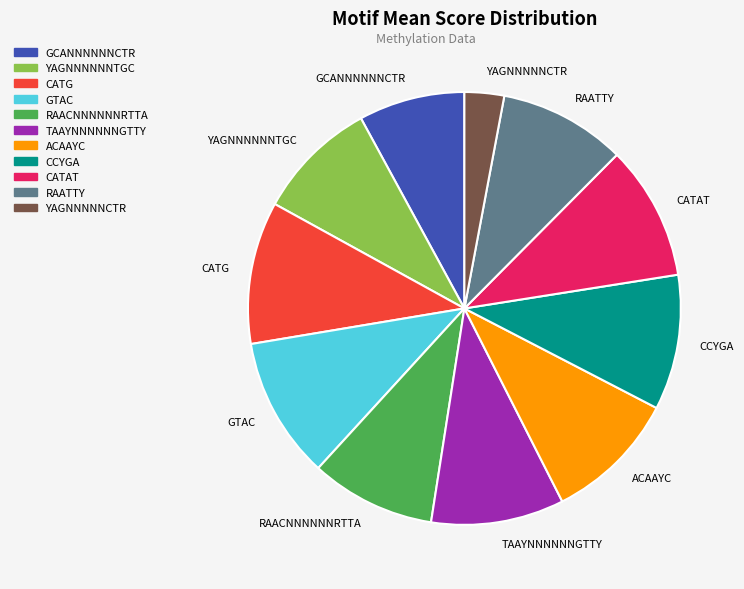

Between CCYGA and YAGNNNNNNTGC, which is larger?

CCYGA